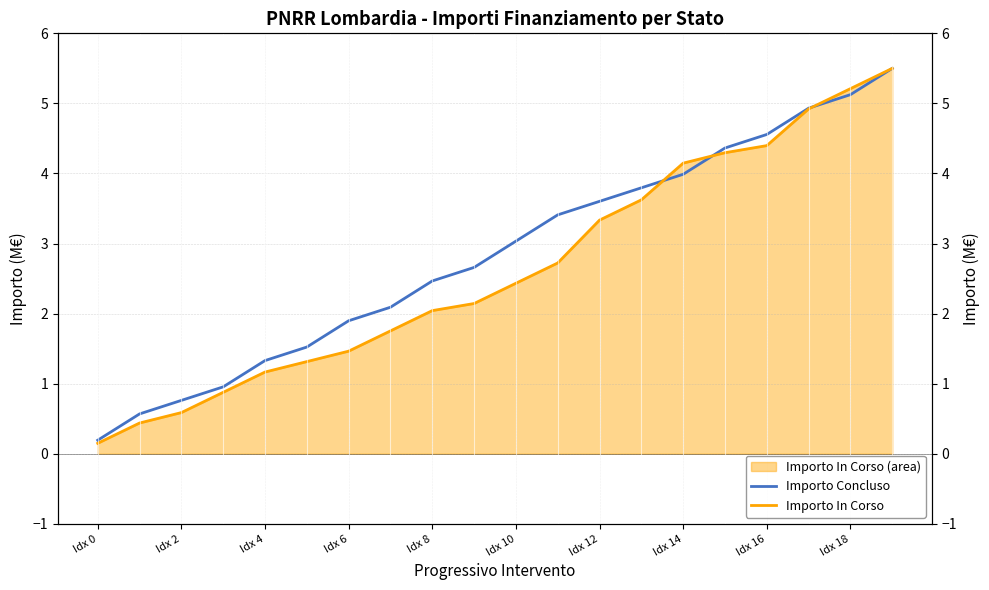

How many data points in Importo In Corso are above 2?

12